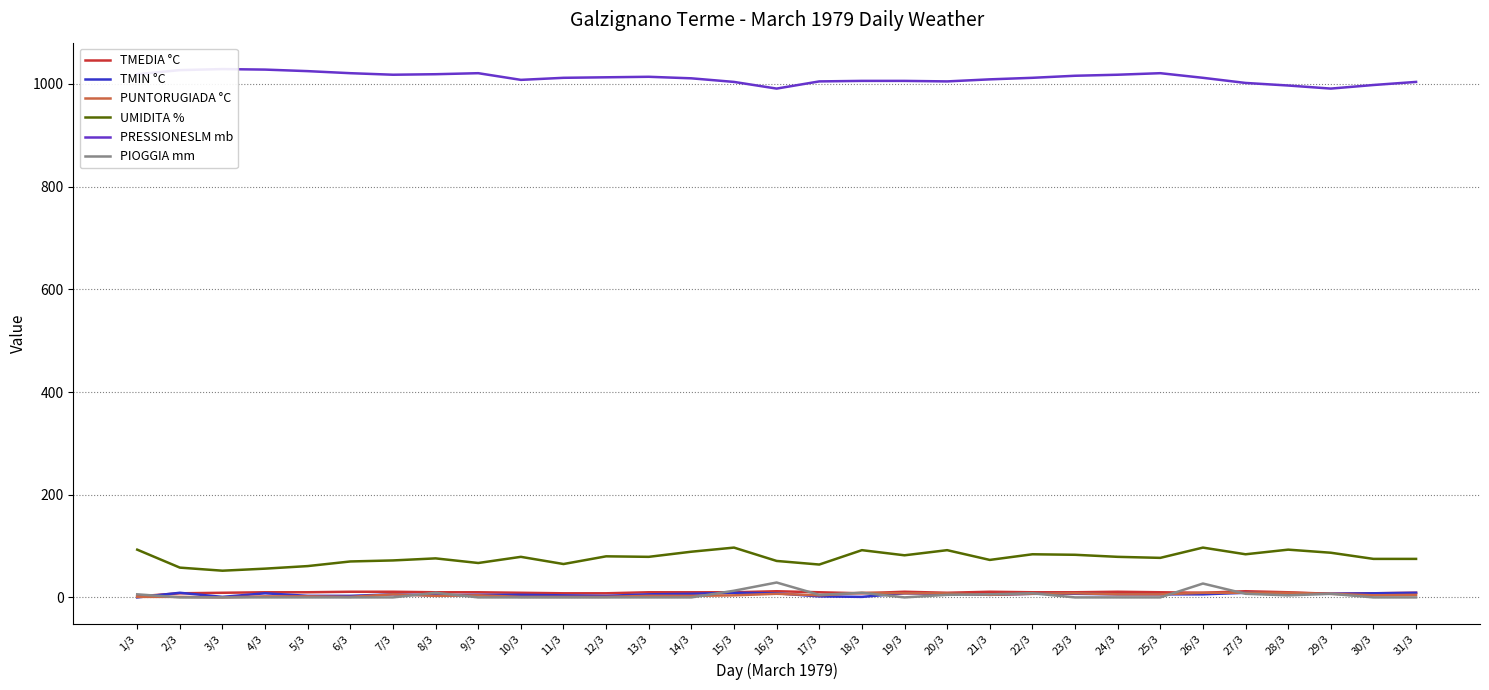

What is the sum of the PRESSIONESLM mb values at 19/3 and 14/3?

2017